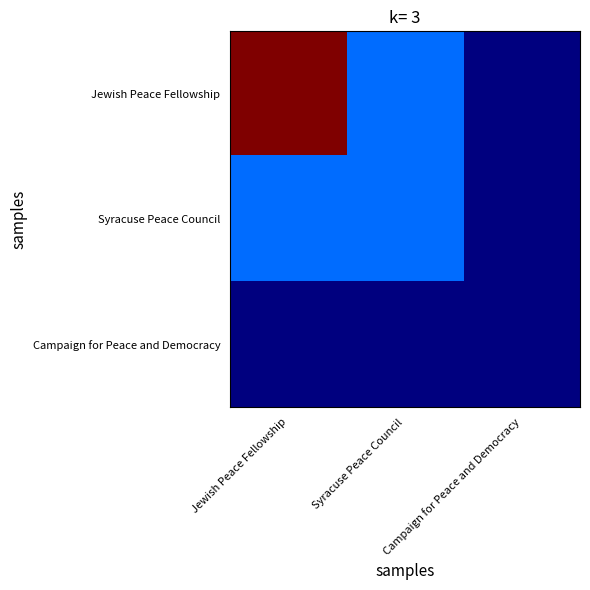

What is the spread (max minus min) of values at Syracuse Peace Council?

10